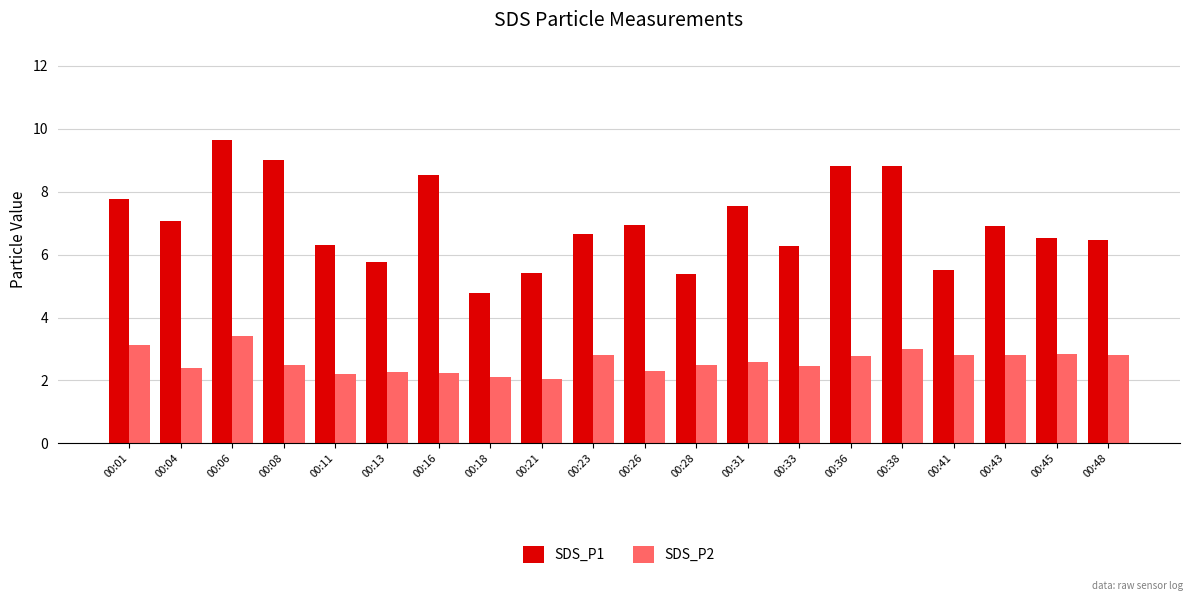

How many values in the SDS_P1 series exceed 6?

15